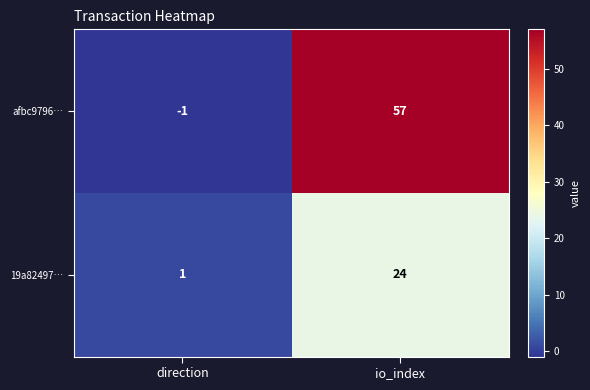

What is the approximate value of afbc9796… at io_index, to the nearest 5?

55